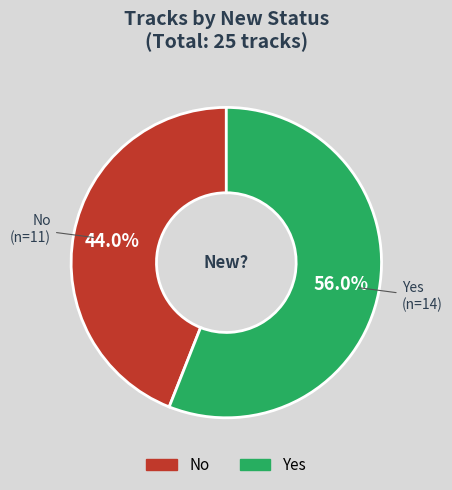

Count the number of slices in the pie.

2